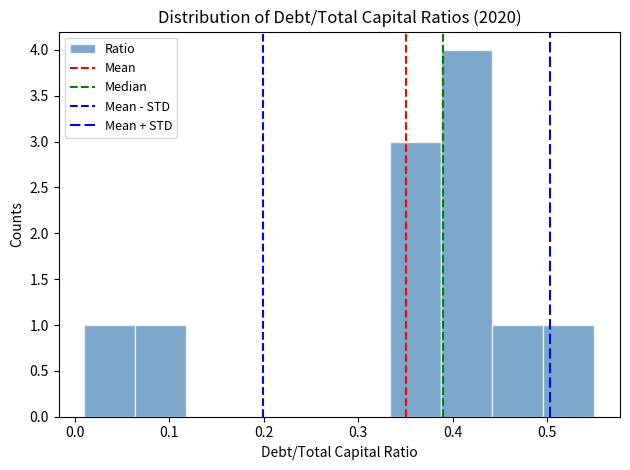

Reading left to right, list every bar in this chart as the range it spans on the x-axis followed by its height. Neither the bar edges nor the heights are printed on the chart, so give them approximately, as read against the axes.

0.010 to 0.064: 1
0.064 to 0.118: 1
0.118 to 0.172: 0
0.172 to 0.226: 0
0.226 to 0.280: 0
0.280 to 0.334: 0
0.334 to 0.388: 3
0.388 to 0.442: 4
0.442 to 0.496: 1
0.496 to 0.550: 1